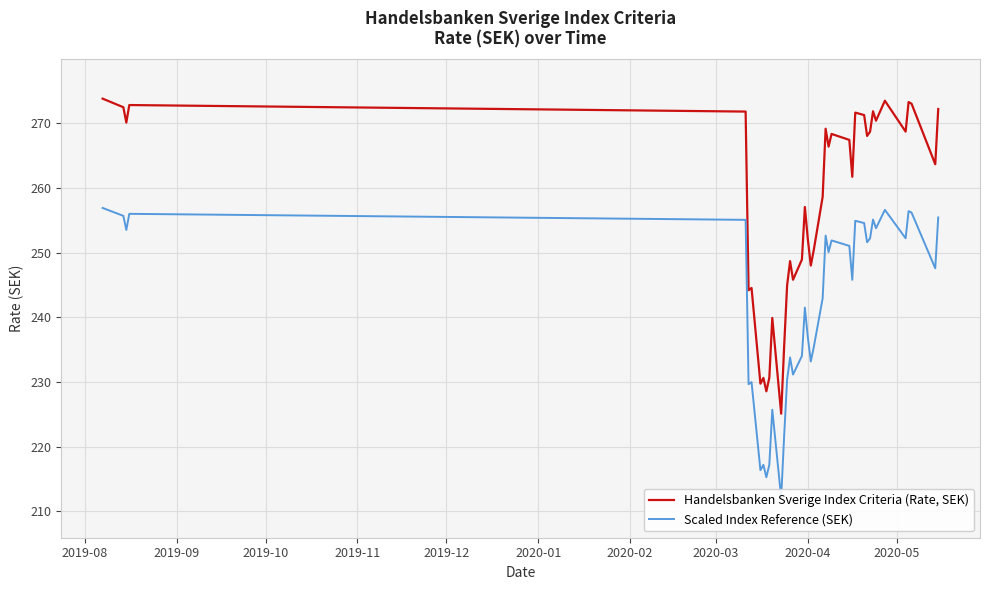

What is the difference between the maximum and second lowest values in the Handelsbanken Sverige Index Criteria (Rate, SEK) series?

45.3